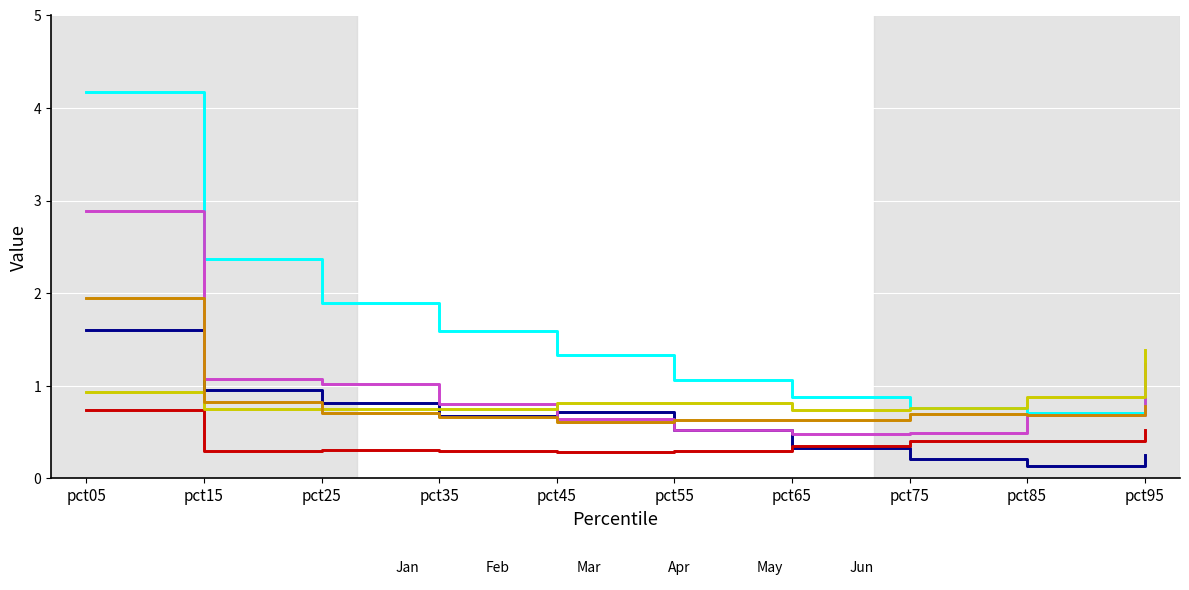

What is the difference between the maximum and minimum values in the Mar series?

2.4